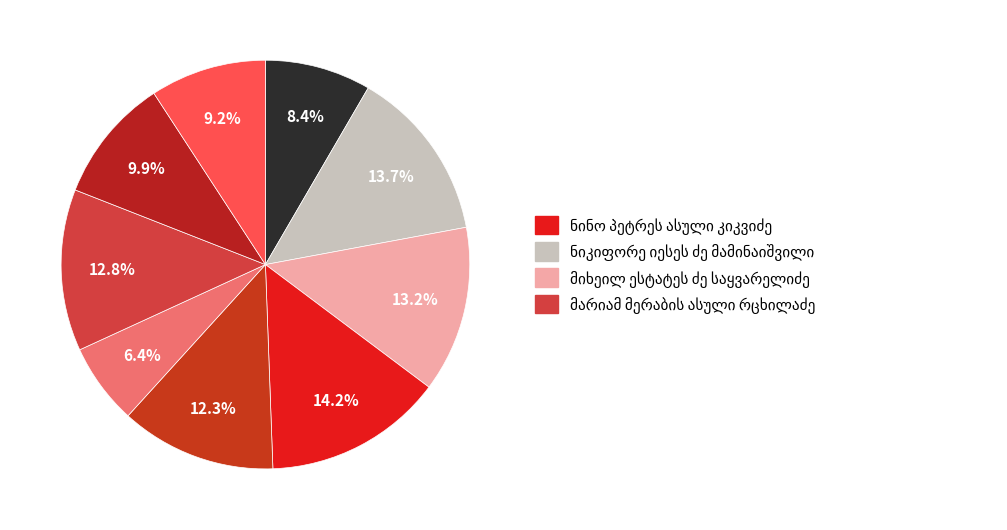

Combined, do ვლადიმერ დავითის ძე გოგიაშვილი and მარიამ მერაბის ასული რცხილაძე account for over 50%?

No